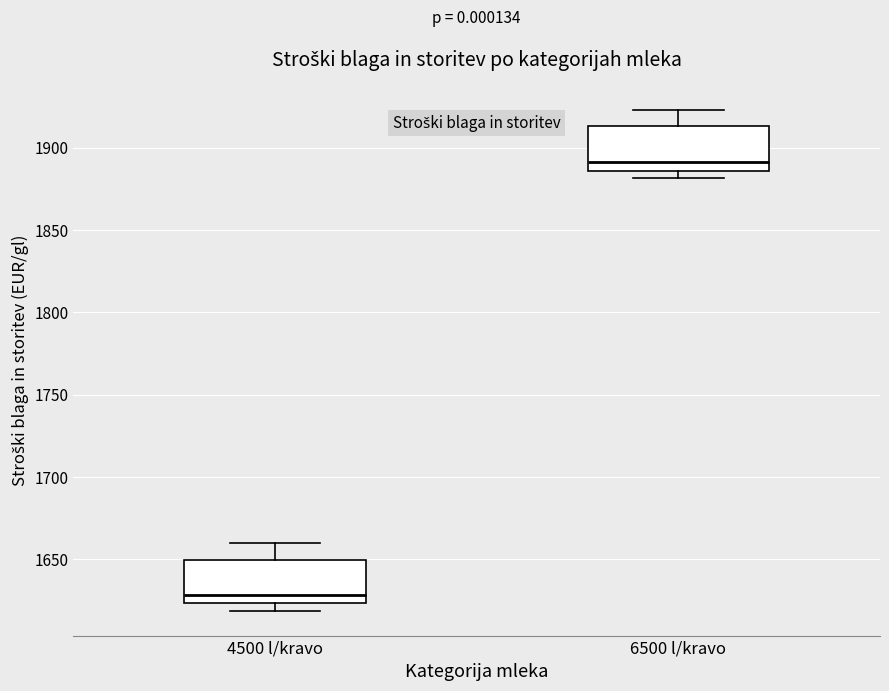

Reading left to right, read every box against the y-axis: the position of its median line, the range the box covers, and the ends of its whiskers. The values are not printed on the chart, so give them approximately, as read against the axis.

4500 l/kravo: median 1630, box 1625 to 1650, whiskers 1620 to 1660
6500 l/kravo: median 1890, box 1885 to 1915, whiskers 1880 to 1925